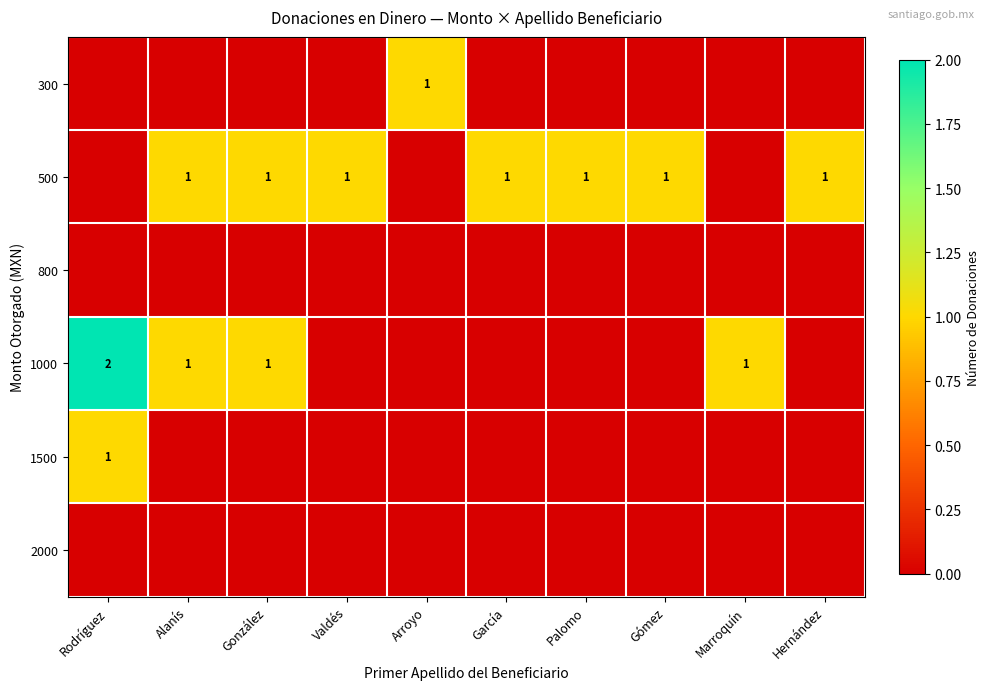

At how many categories does at least one series exceed 1?

1